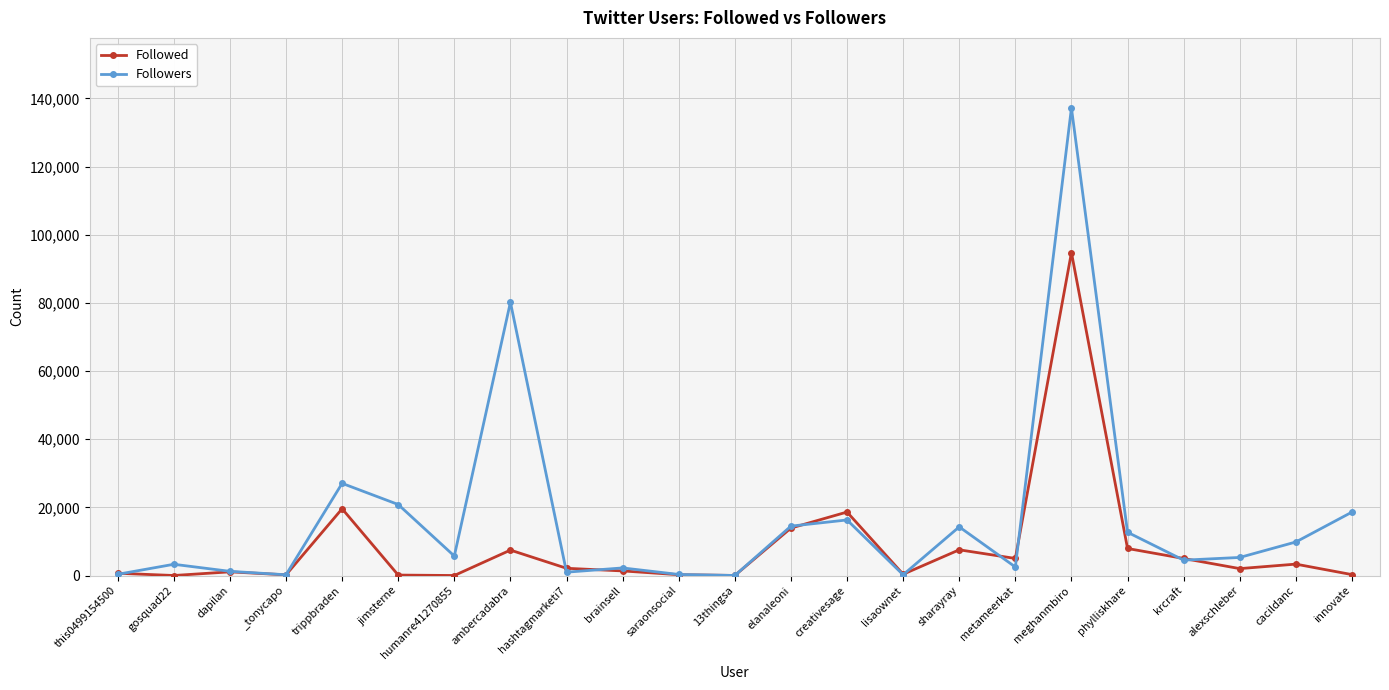

What is the average value of the Followers series?

16446